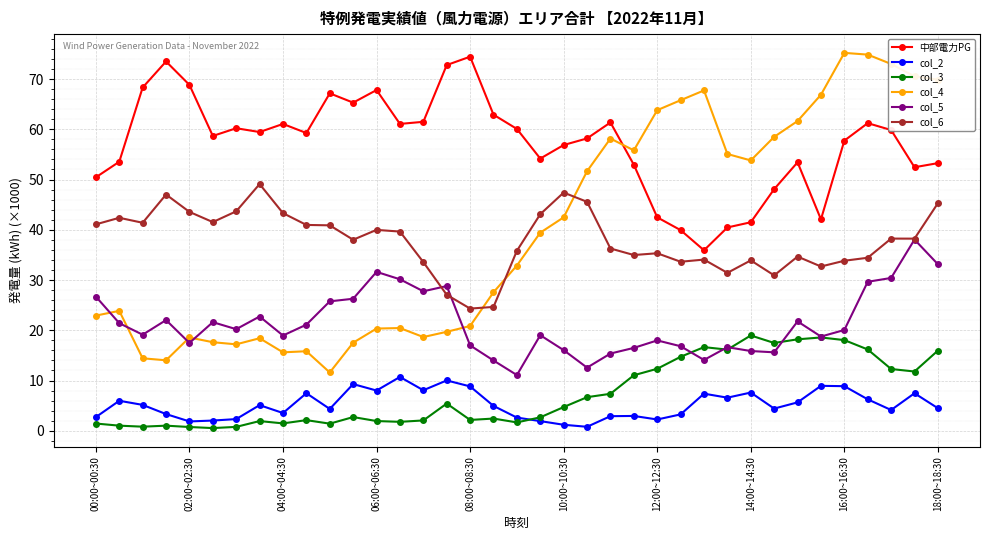

After their last crossing, which series has the higher values: col_6 or col_4?

col_4